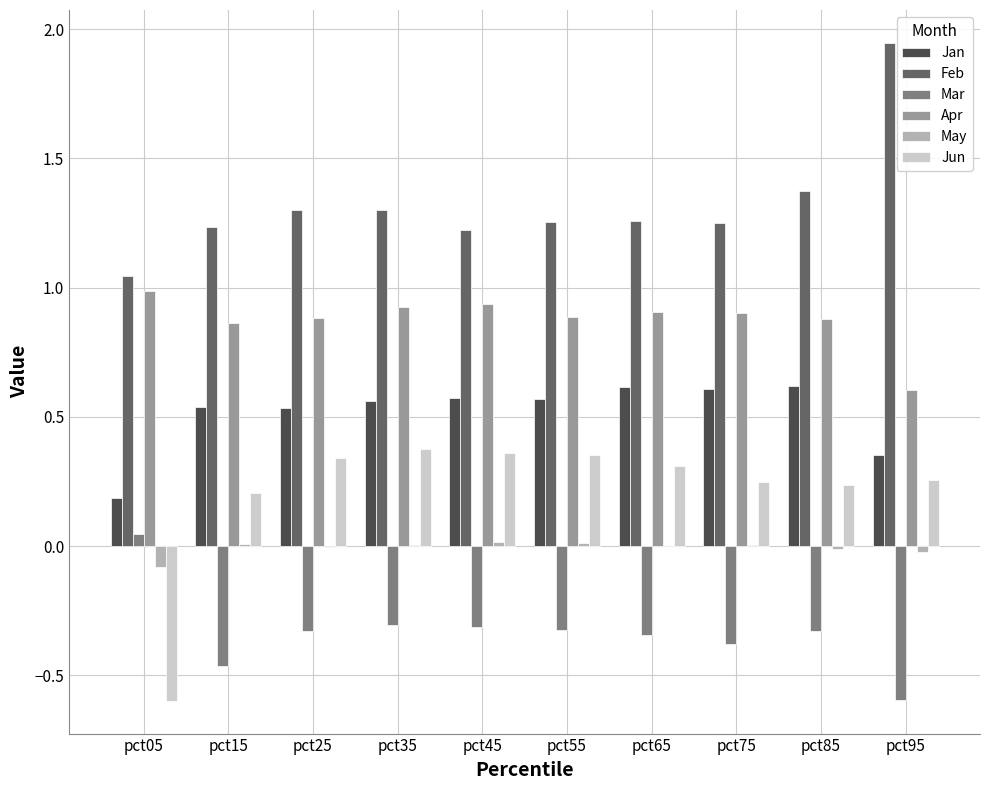

What is the total value across all series at pct35?

2.9